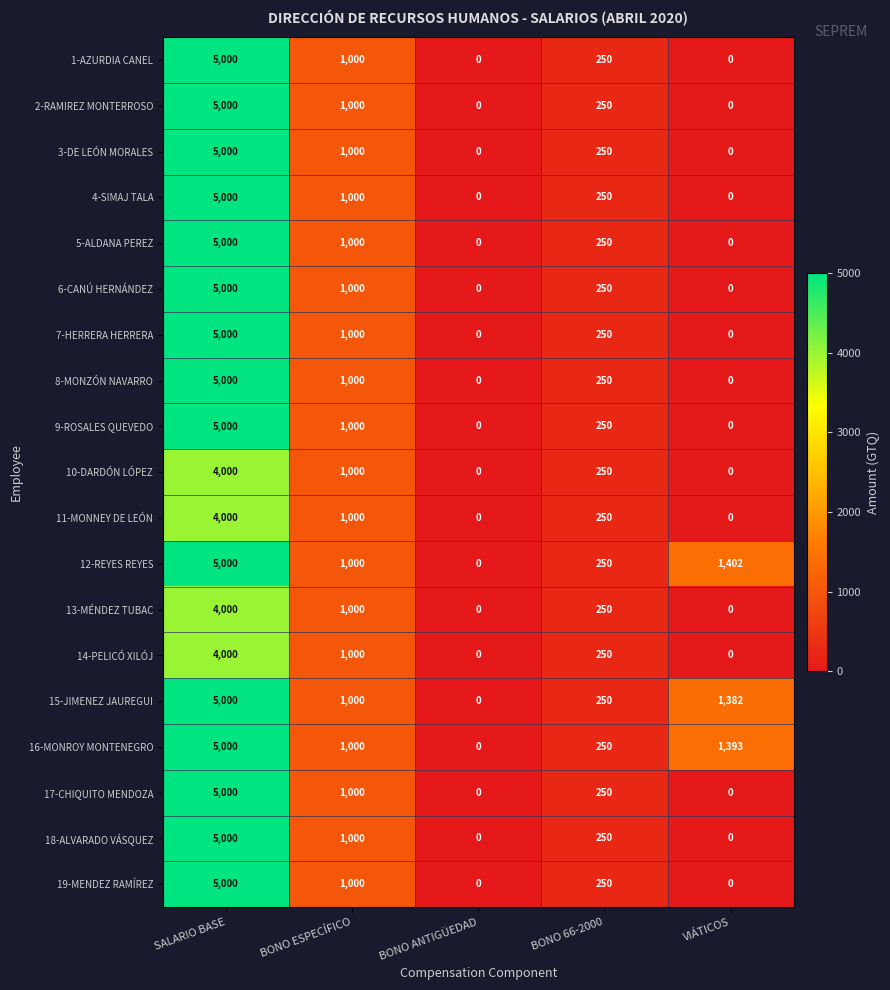

The 3-DE LEÓN MORALES series shows 1000 at BONO ESPECÍFICO. True or false?

True